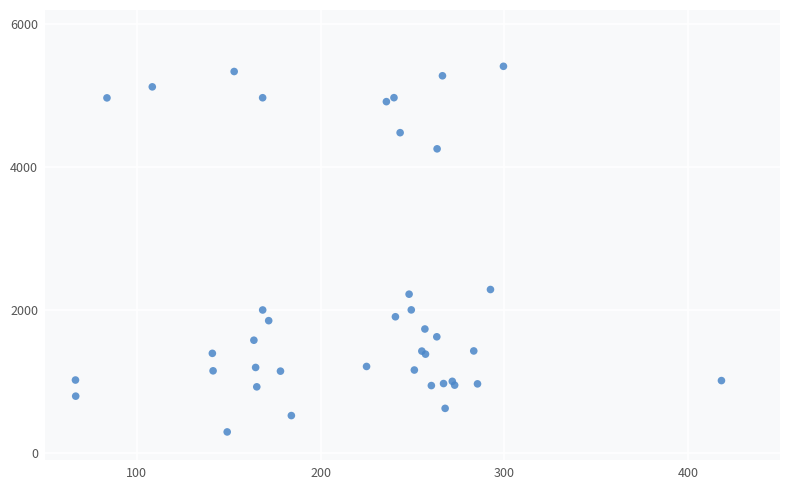

What Y value in the scatter plot is closest to 2852?

2287.3